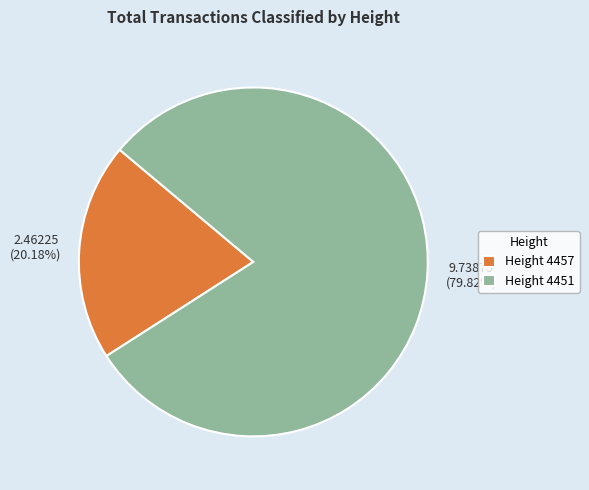

Which category has the smallest portion of the pie?

Height 4457